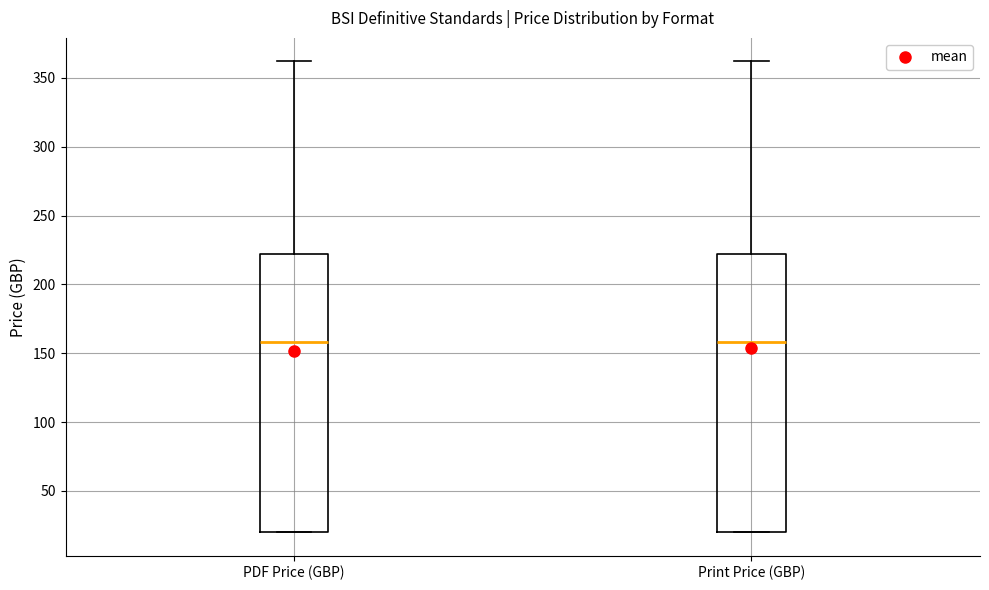

Where is the upper edge of the box for PDF Price (GBP) on the y-axis? The values are not printed on the chart, so give them approximately, as read against the axis.

220